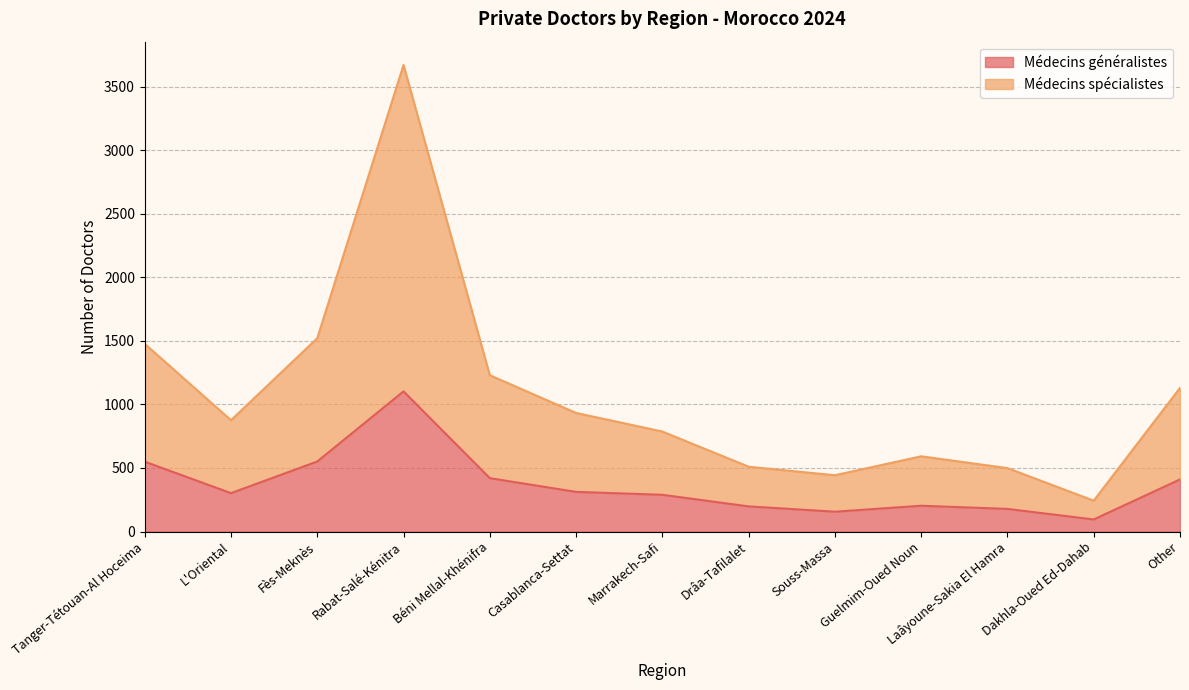

Where does the Médecins spécialistes series first go above 876?

Tanger-Tétouan-Al Hoceima